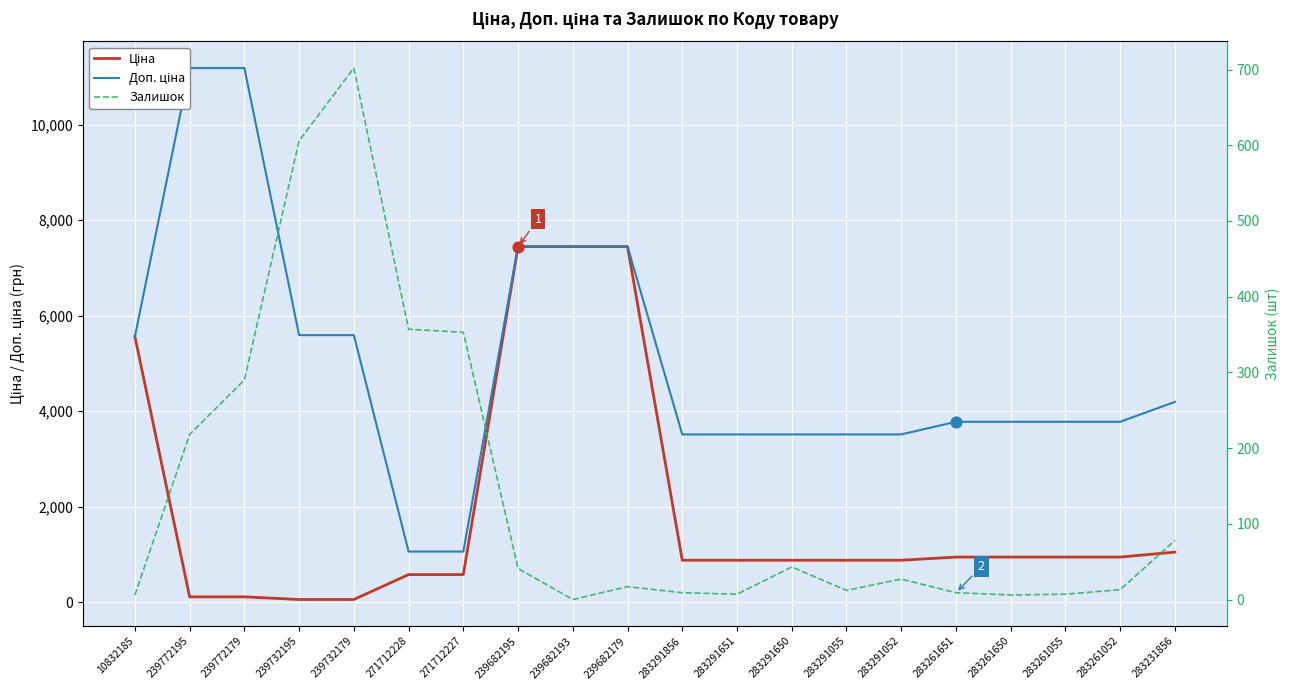

Which series reaches the minimum Y coordinate?

Залишок